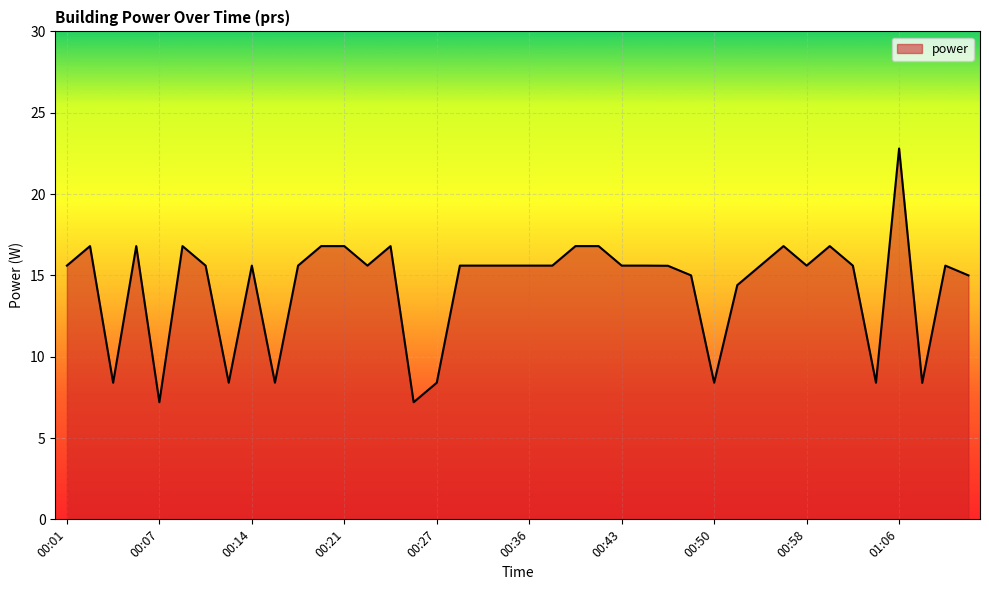

What is the difference between the maximum and minimum values?

15.6